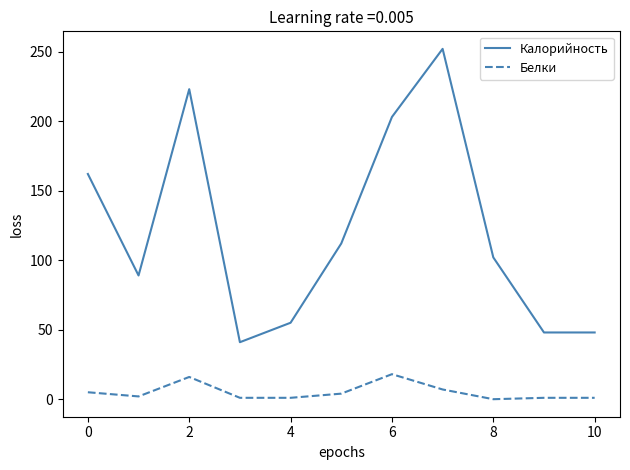

True or false: Белки and Калорийность cross at least once.

False